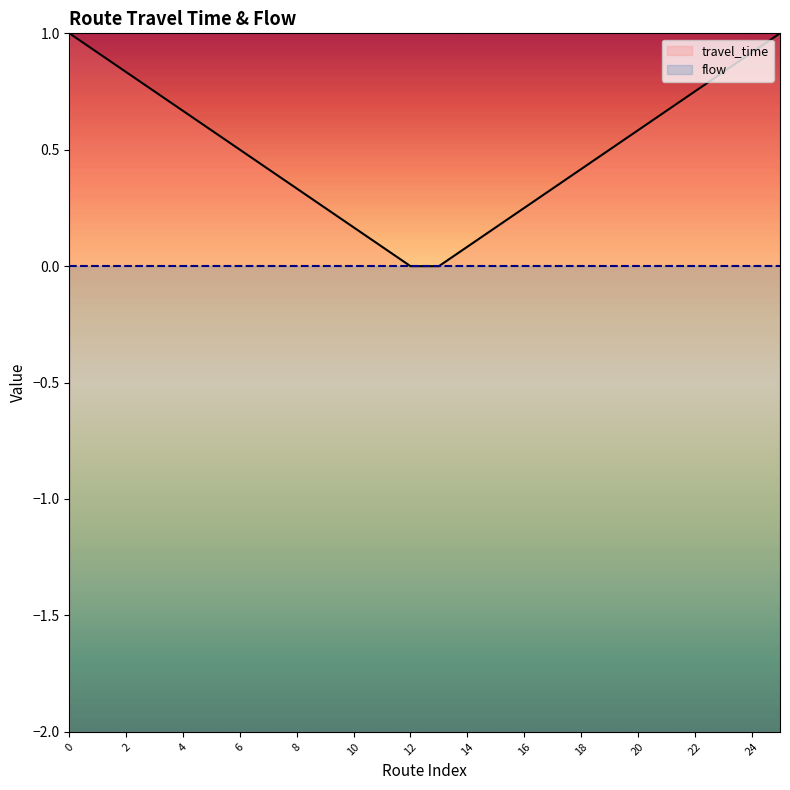

The travel_time series shows 0.2 at 6. True or false?

False